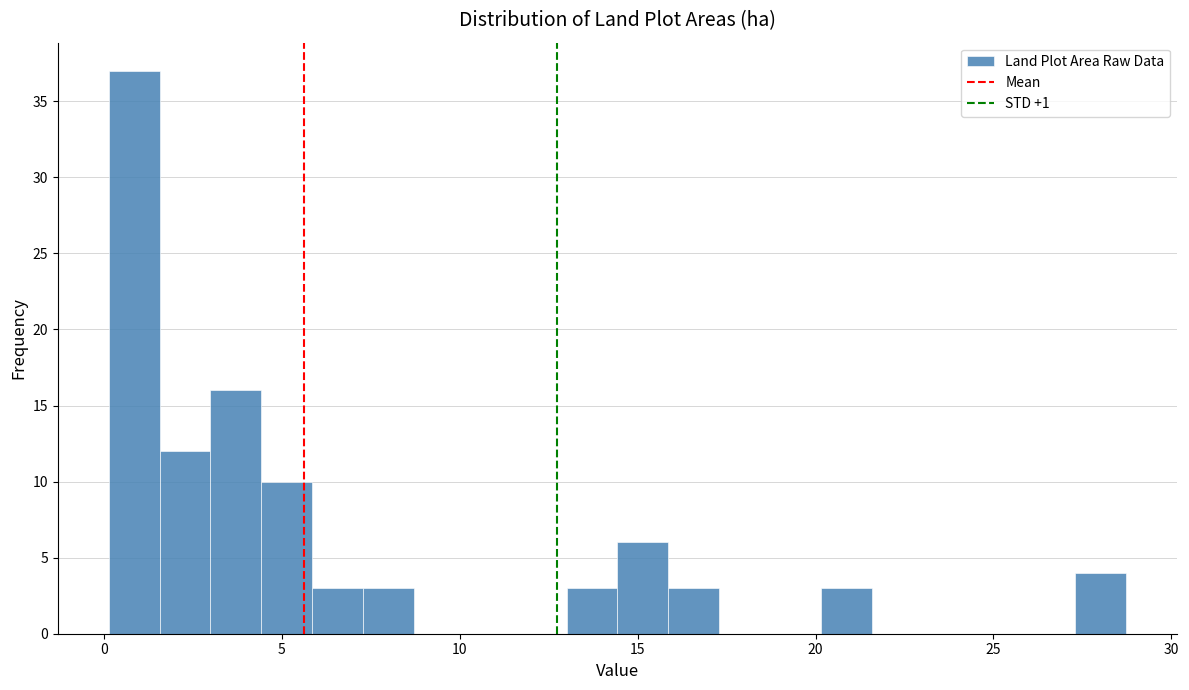

Around what value on the x-axis is the tallest bar? Give the approximate position of its centre, as read against the axis.

1.0